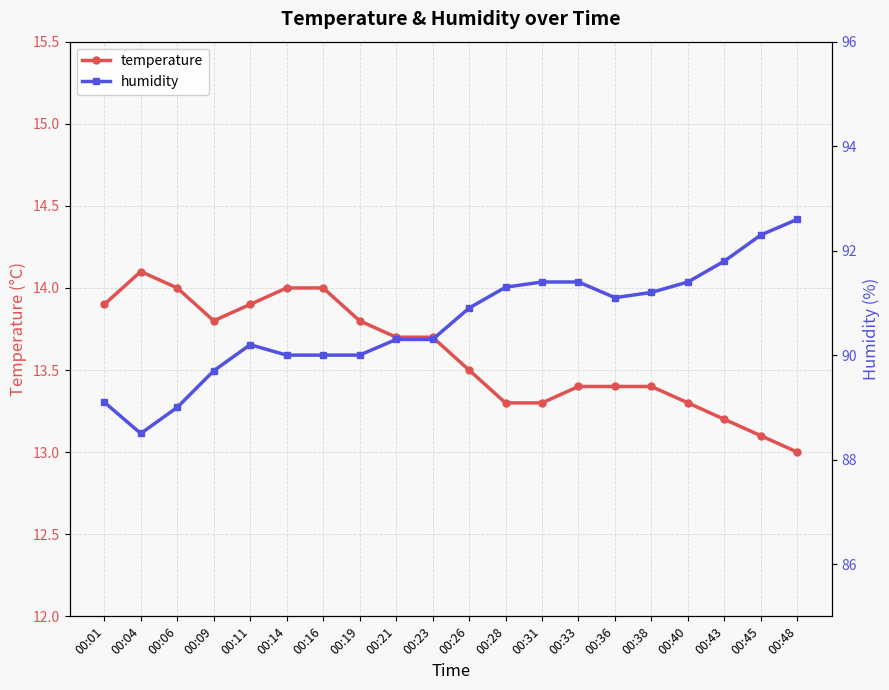

Where is humidity nearest to the value 90?

00:14